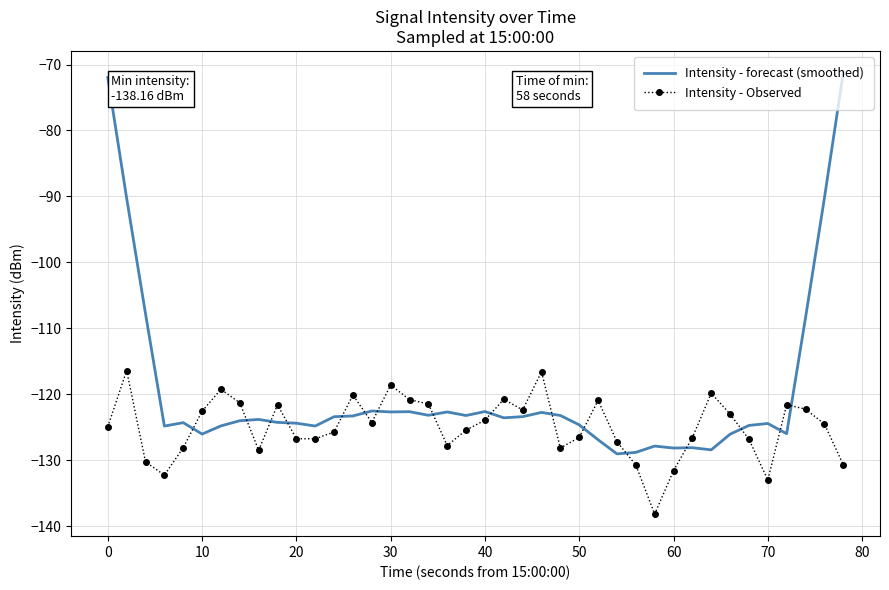

Which series has the largest total across all categories?

Intensity - forecast (smoothed)